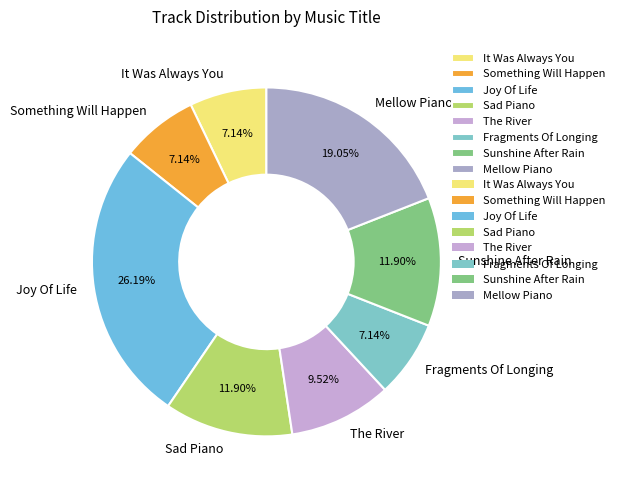

Is there any slice that represents more than half of the pie?

No